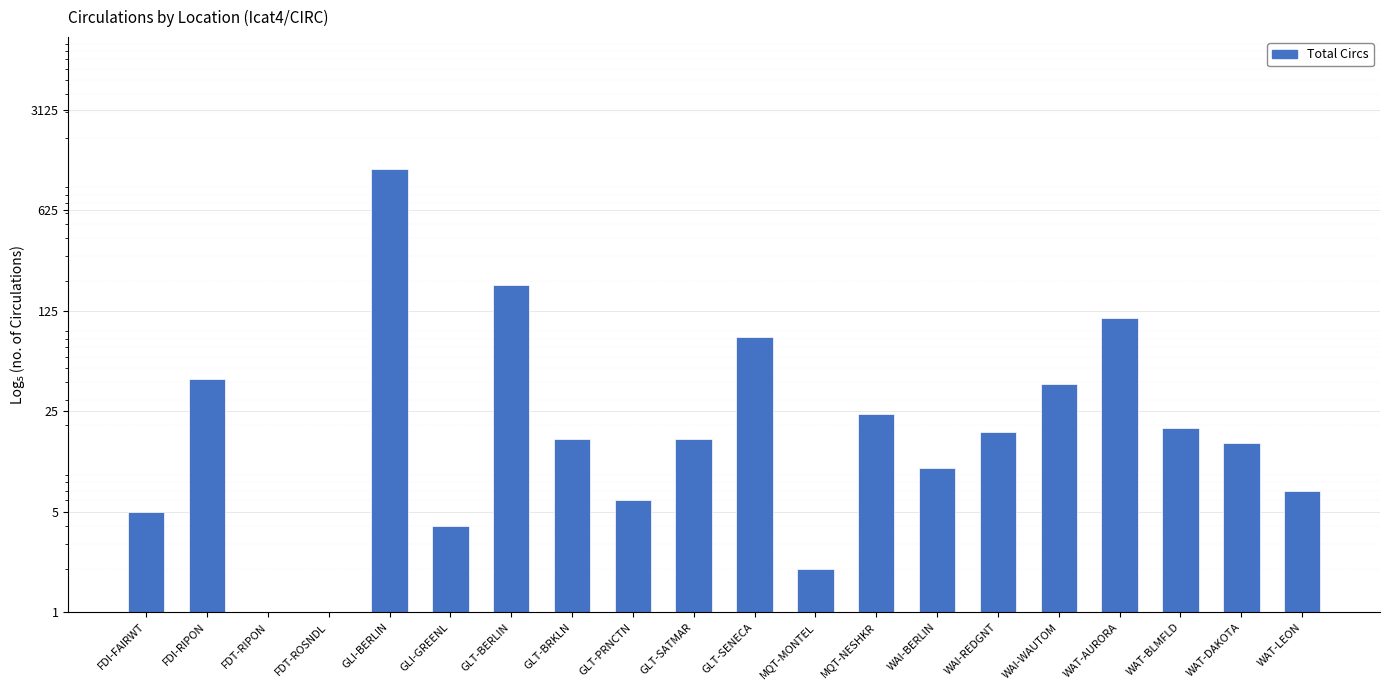

Reading right to left, list all the values displayed in this chart.

7	15	19	112	39	18	10	24	2	82	16	6	16	188	4	1215	1	1	42	5